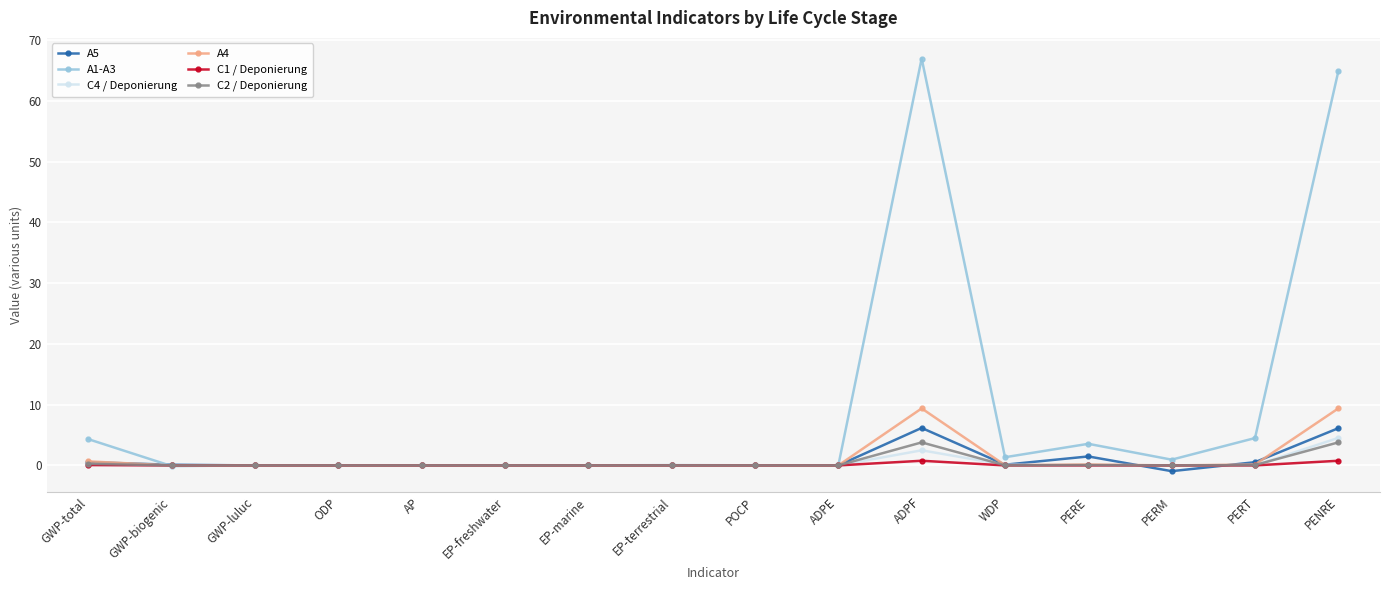

Where do A1-A3 and A4 first cross each other?

GWP-total and GWP-biogenic